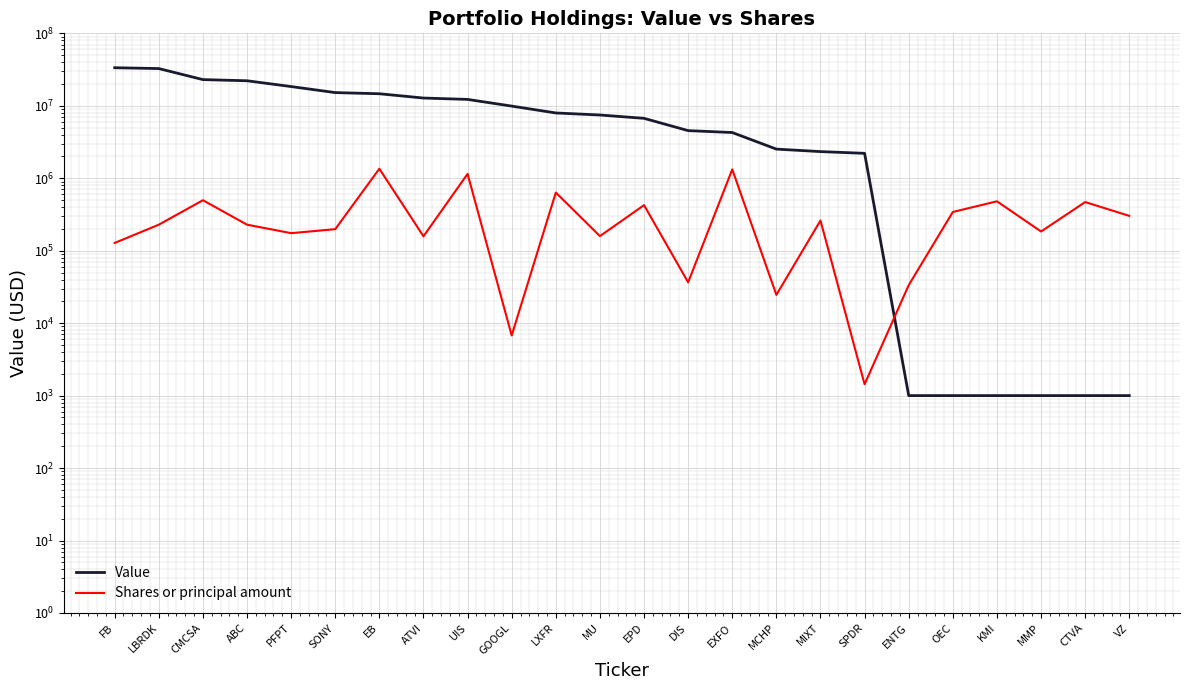

What is the value of the Shares or principal amount point at the 24th from the left?

302314